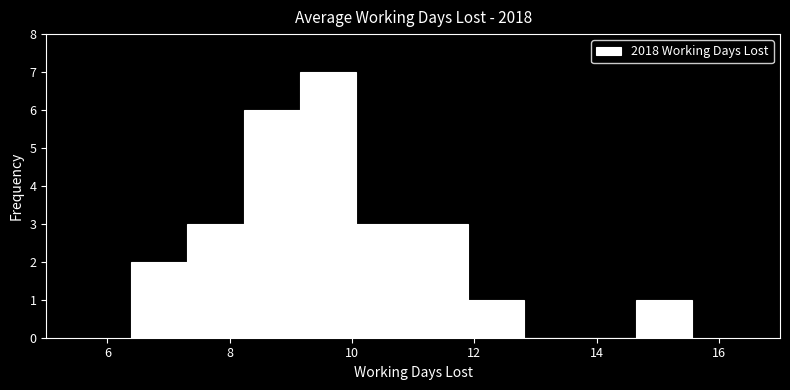

Over which range of the x-axis is the bar tallest?

9.2 to 10.0